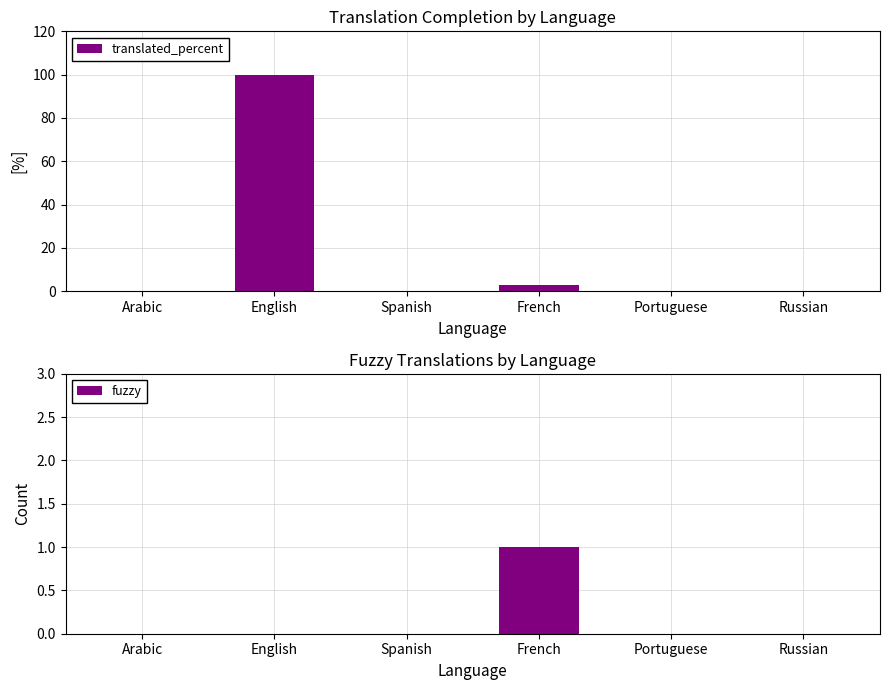

Rank the series by their average value, from highest to lowest.

translated_percent, fuzzy